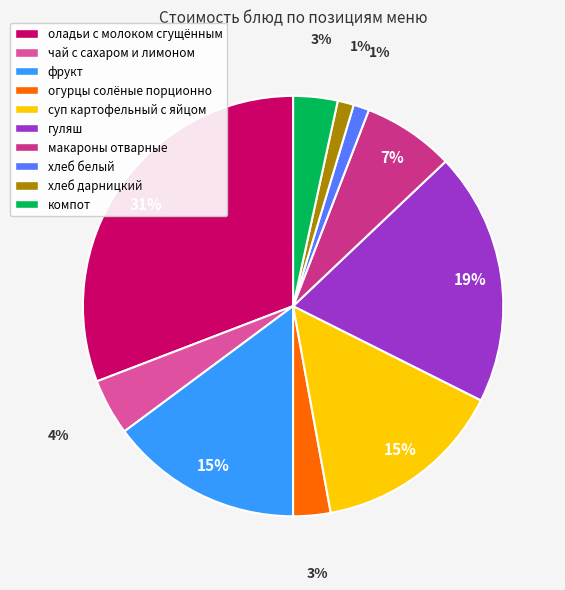

The макароны отварные slice represents 7% of the pie. True or false?

True